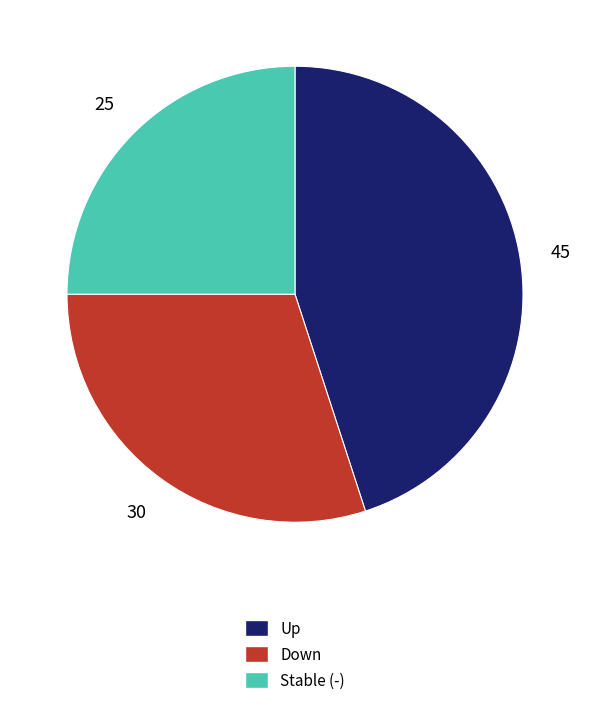

Between Stable (-) and Up, which is larger?

Up